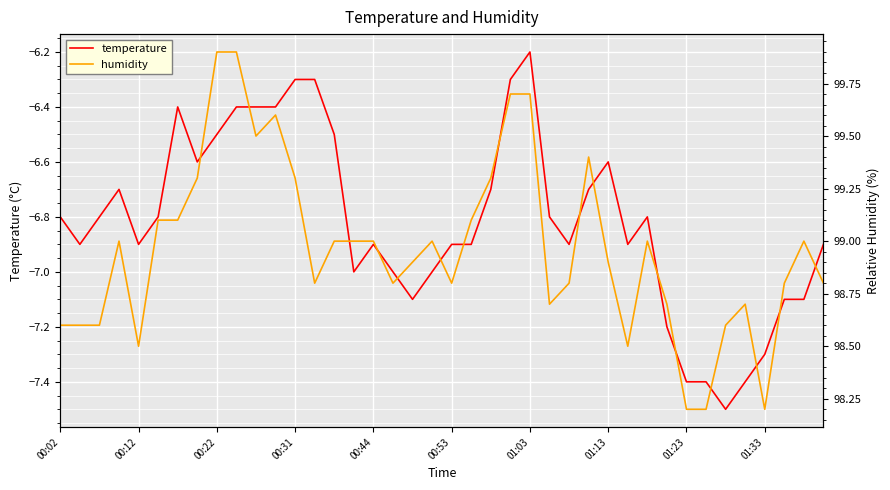

True or false: temperature and humidity intersect in this chart.

False